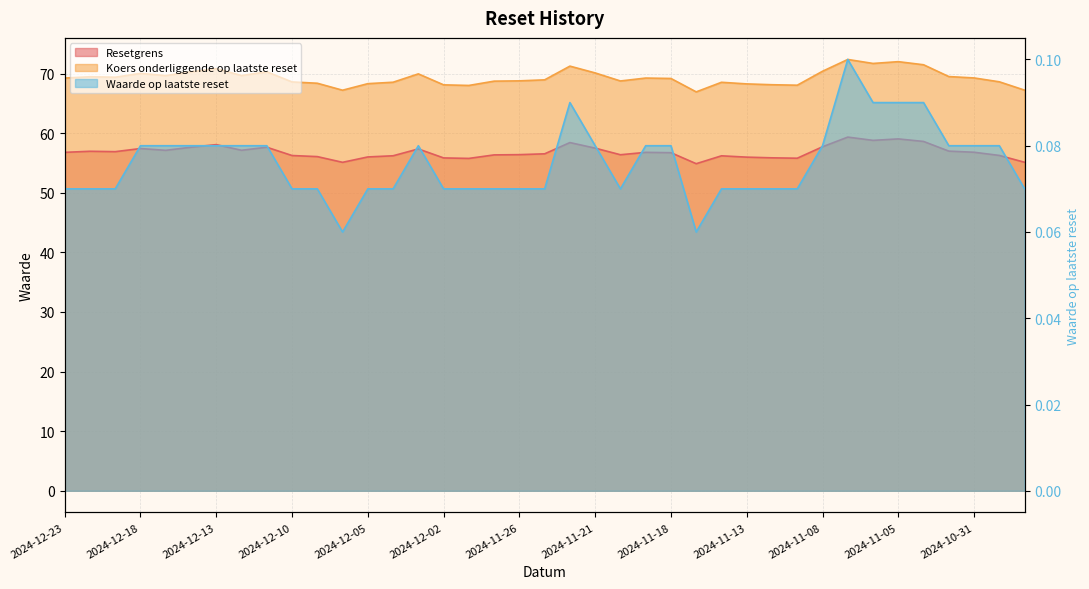

Is the value of Koers onderliggende op laatste reset at 2024-11-25 greater than the value of Resetgrens at 2024-12-03?

Yes